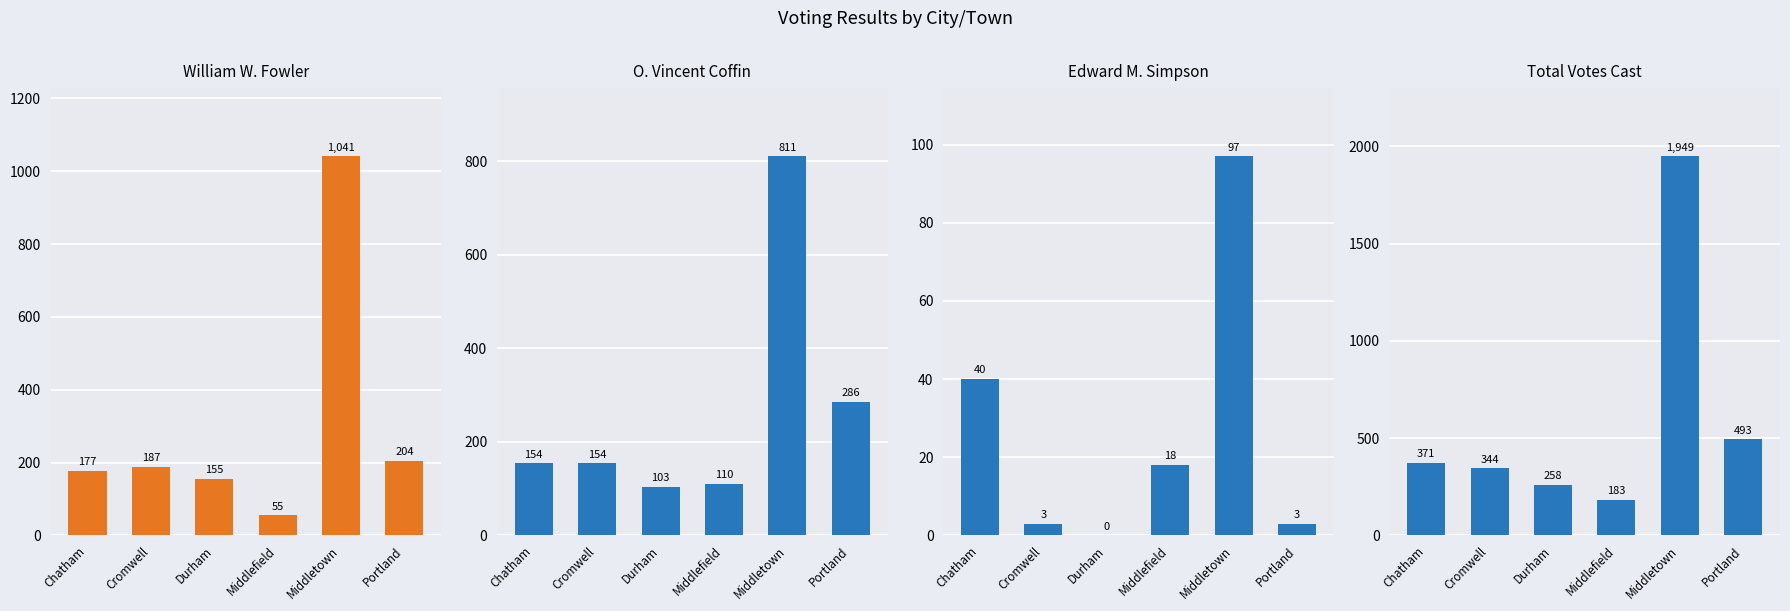

Between Durham and Middletown, which series saw the biggest shift?

Total Votes Cast